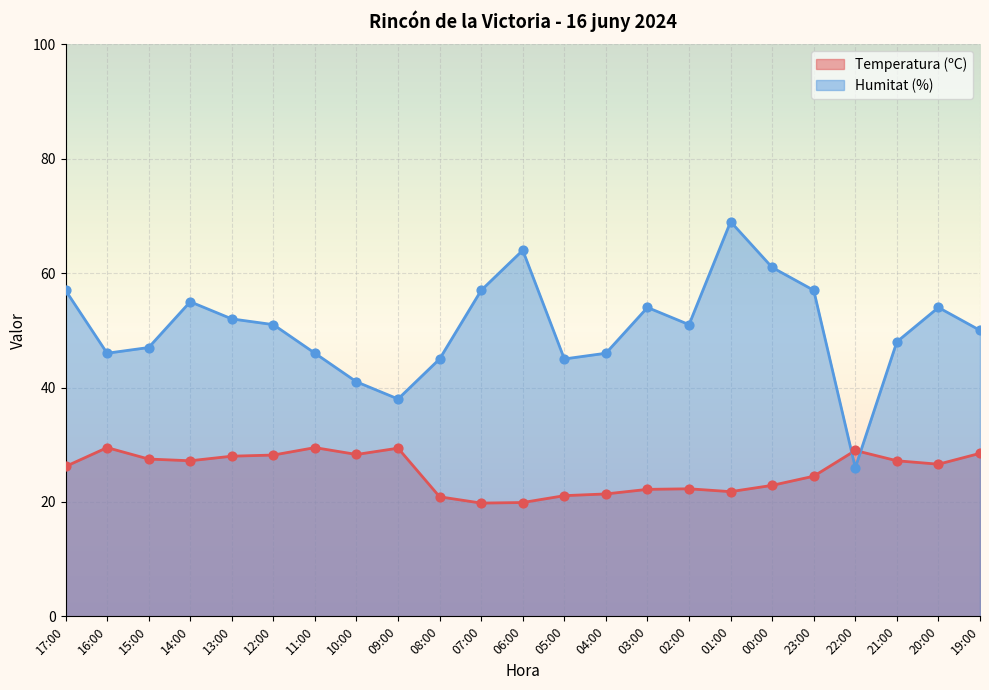

Which series contains the highest Y value?

Humitat (%)